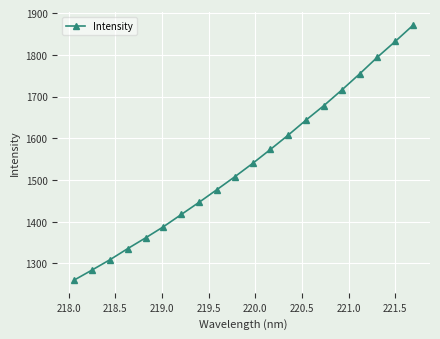

Is this an area chart (filled region under the line)?

No